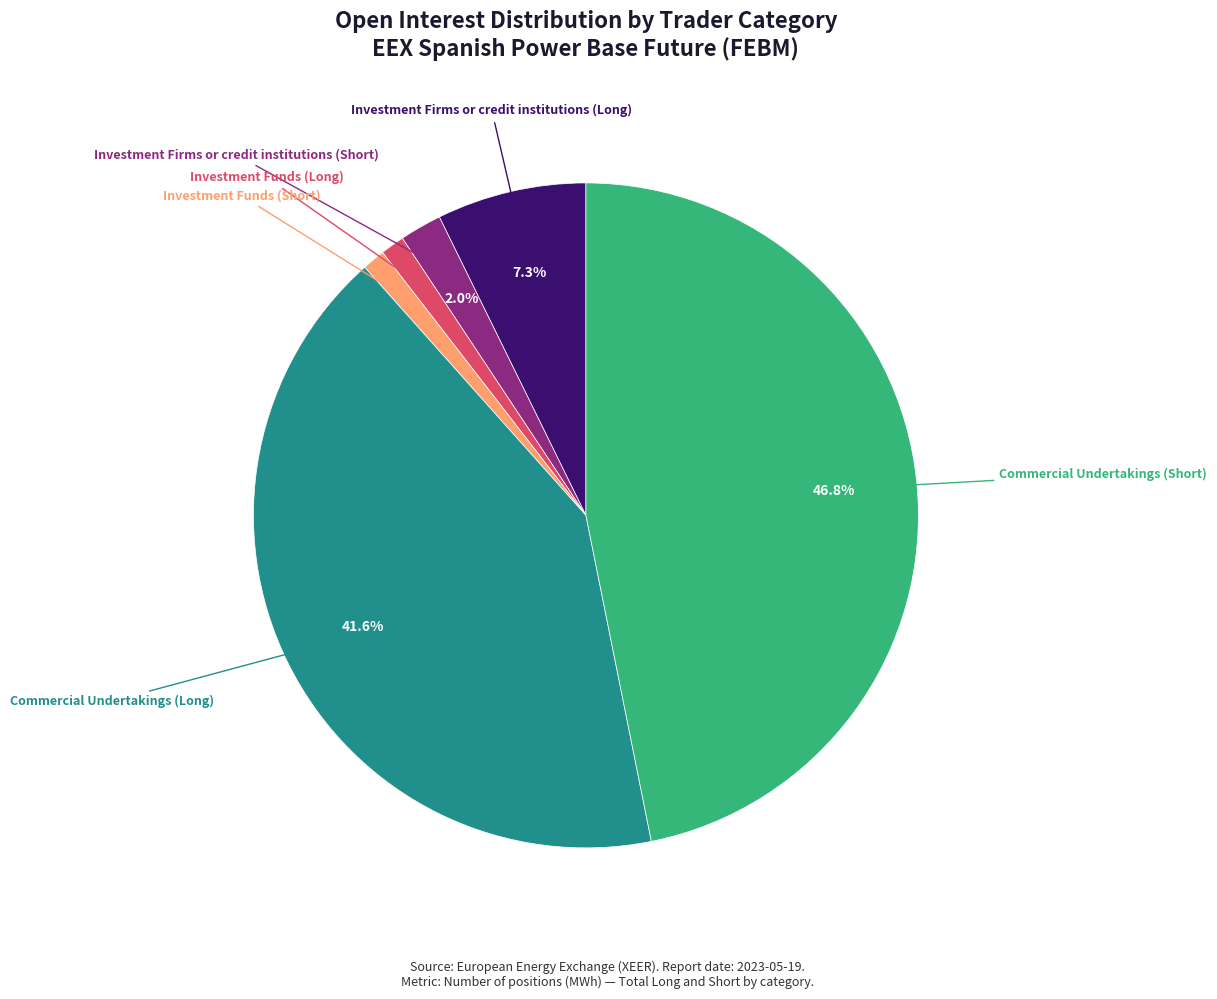

Is there a majority slice in this chart?

No